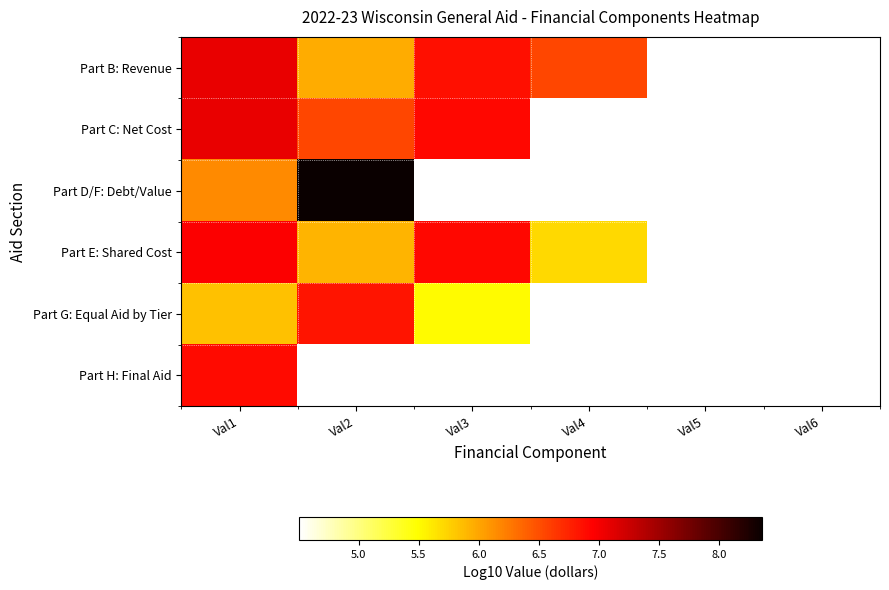

What is the total value across all series at Val3?

35.2